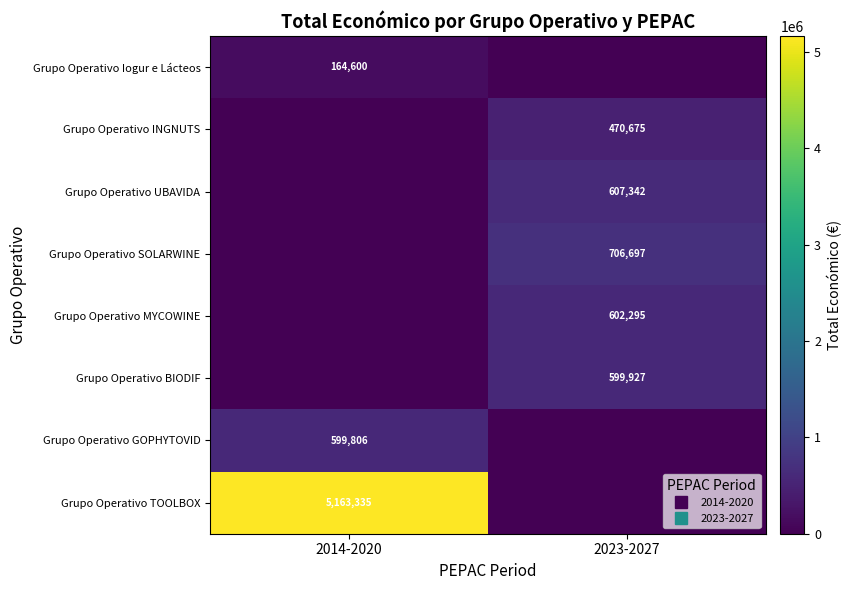

How many series are shown in this chart?

8